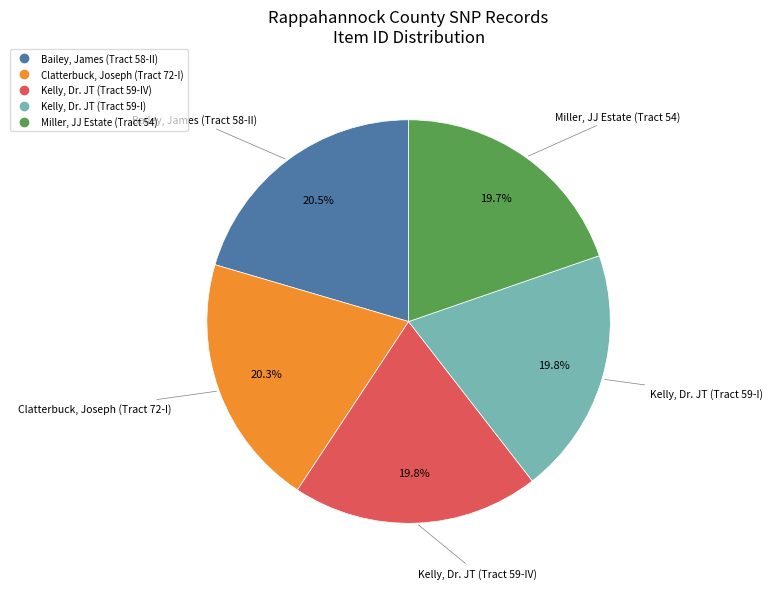

Does Kelly, Dr. JT (Tract 59-I) account for over 50% of the chart?

No